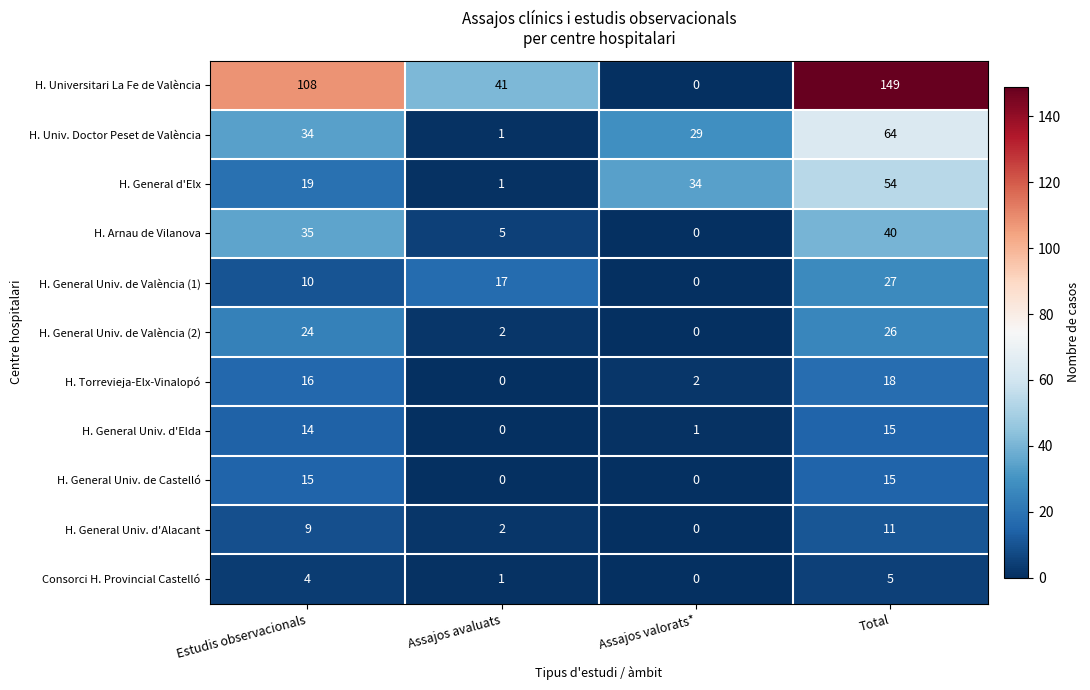

What is the sum of the H. General Univ. d'Alacant values at Estudis observacionals and Total?

20